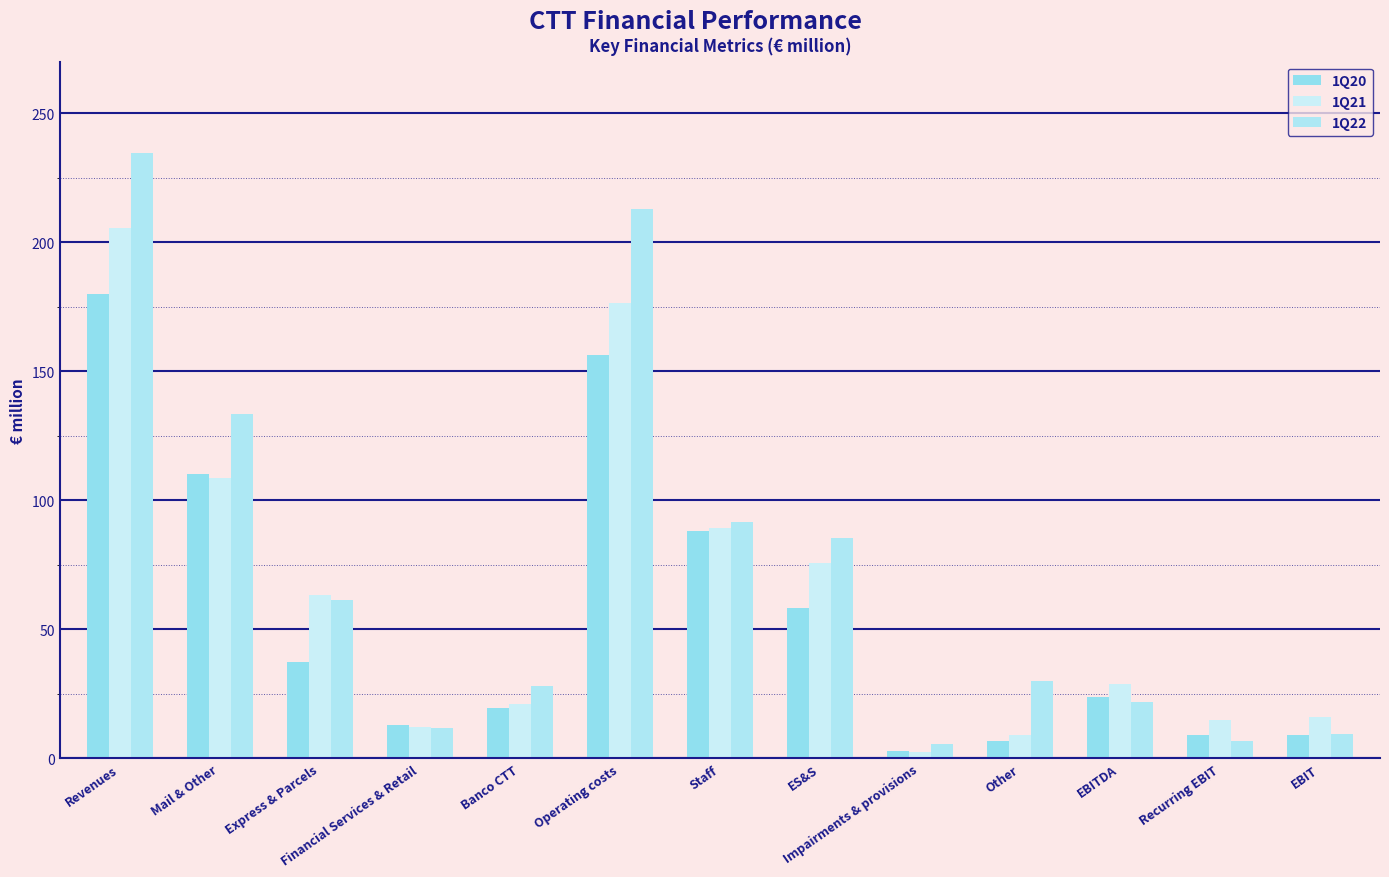

Between Banco CTT and Recurring EBIT, which series saw the biggest shift?

1Q22